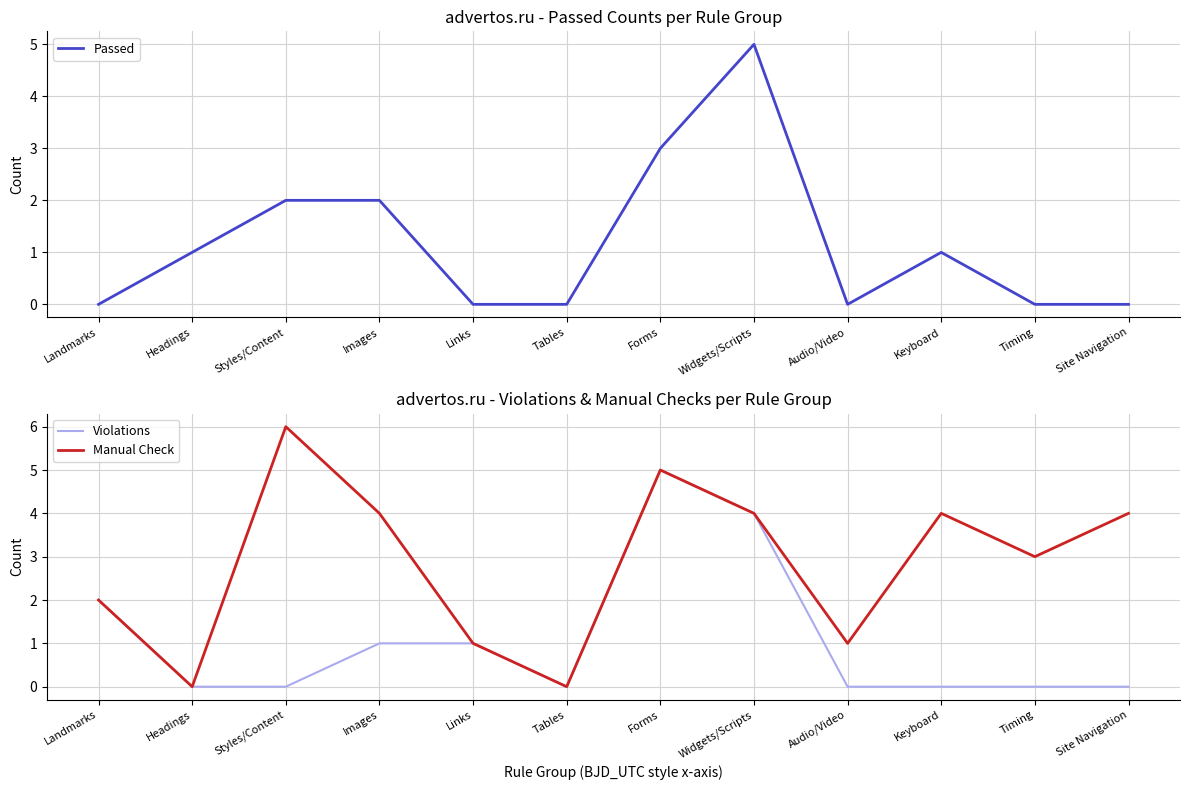

Is this an area chart (filled region under the line)?

No